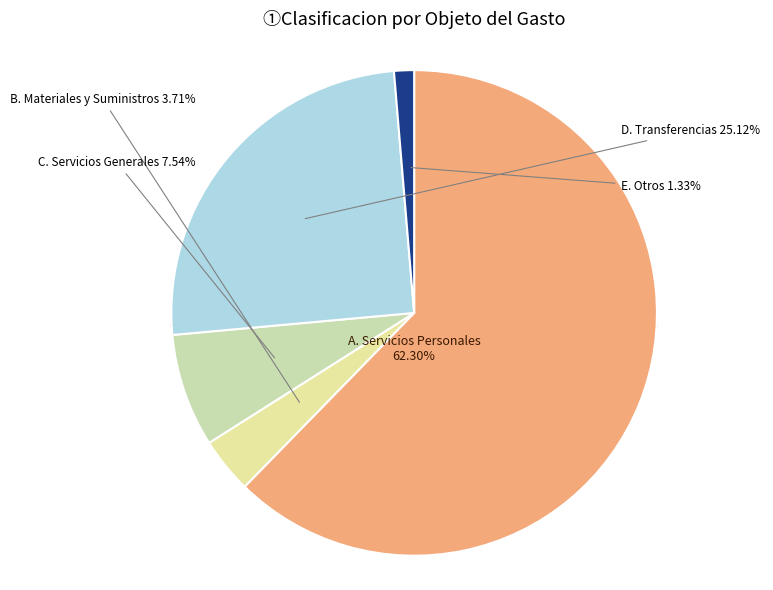

What percentage is the B. Materiales y Suministros slice, to the nearest percent?

4%